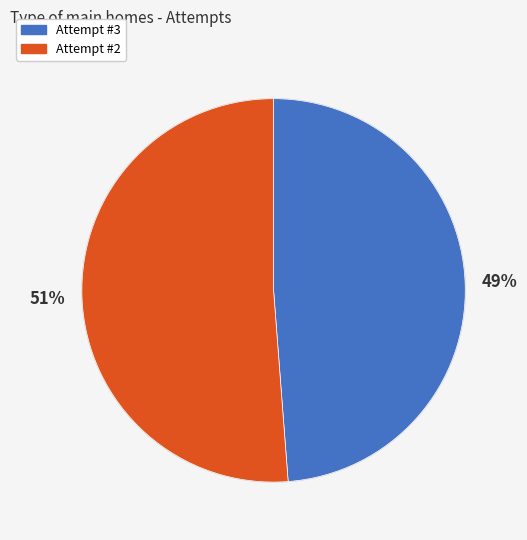

Is it true that Attempt #3 is 49% of the pie?

True